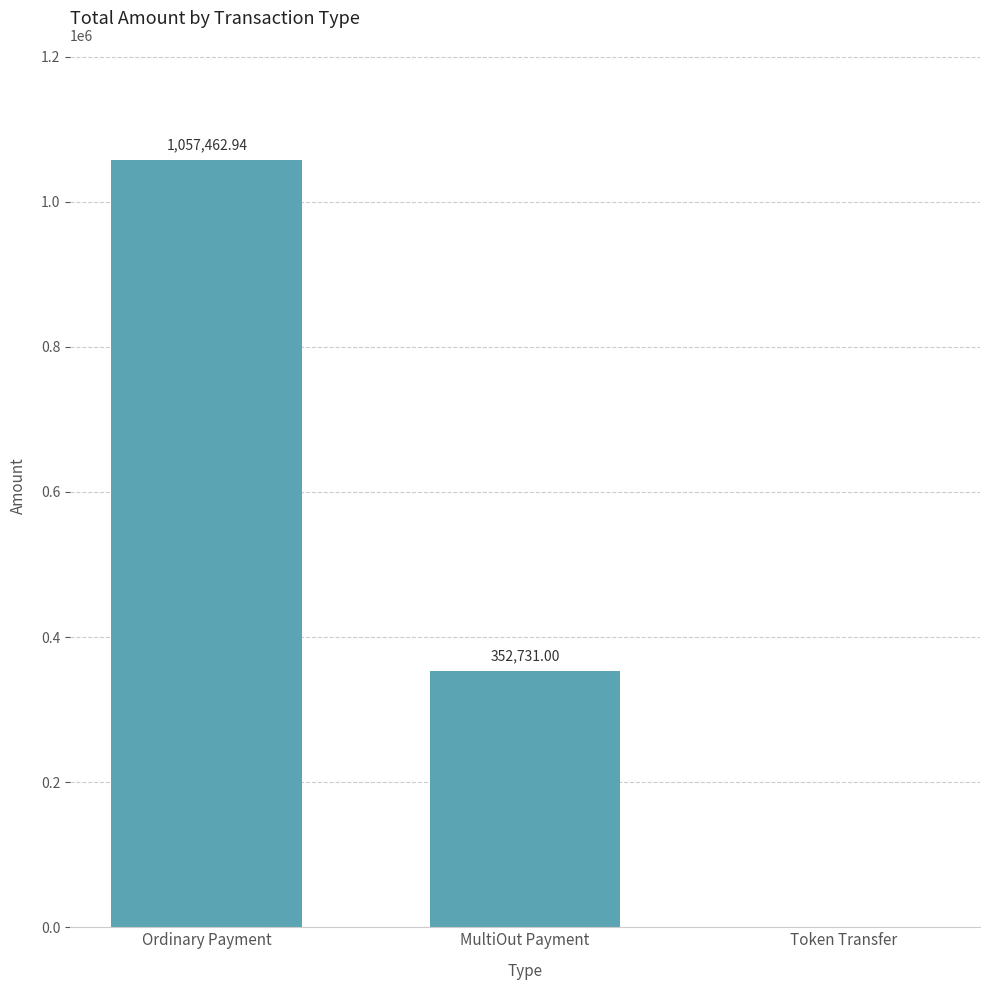

Approximately how many times larger is the value at MultiOut Payment compared to Ordinary Payment?

0.3